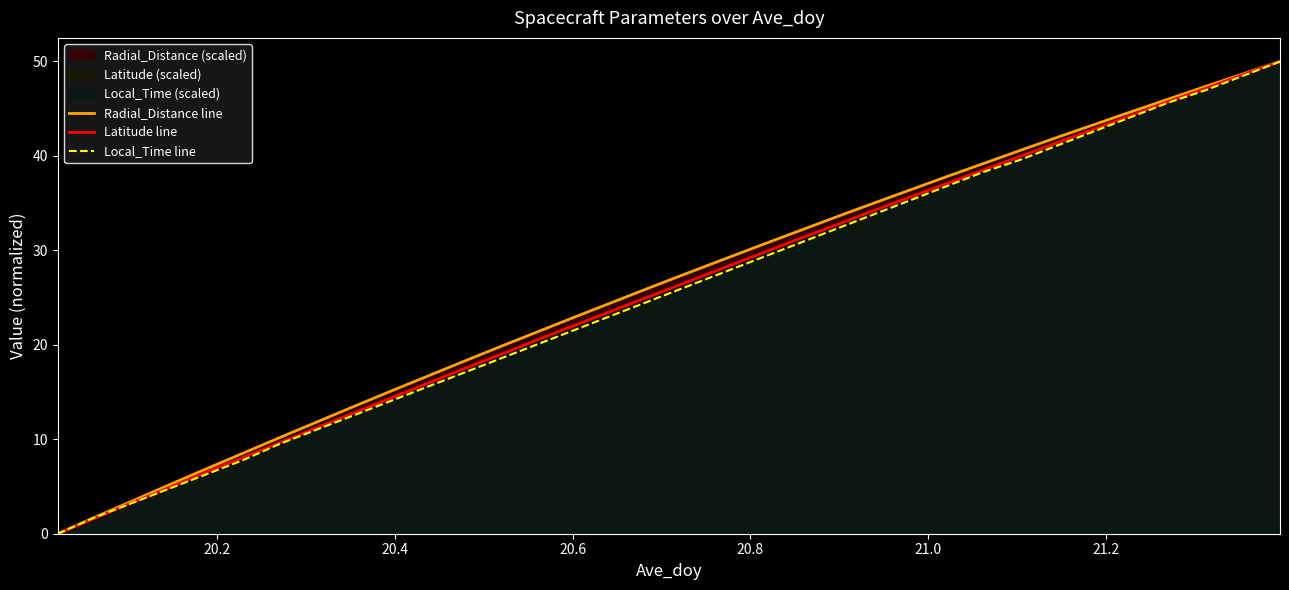

How many values in the Local_Time line series are below 26?

17